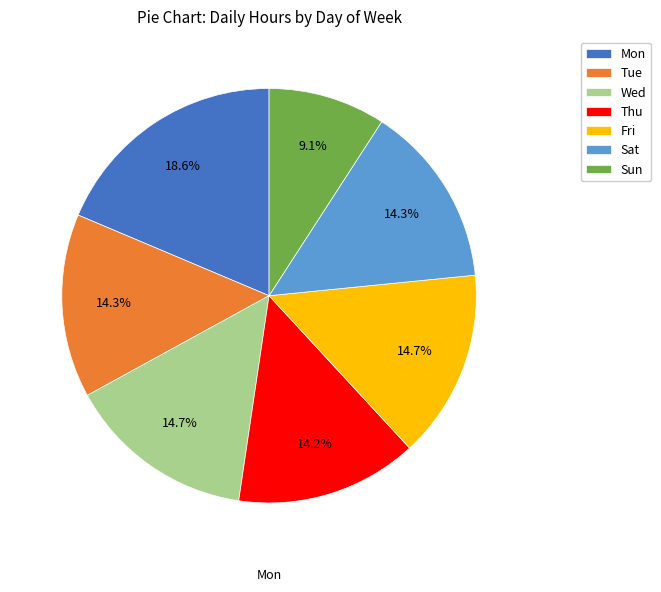

To the nearest percent, what is the average slice percentage?

14%